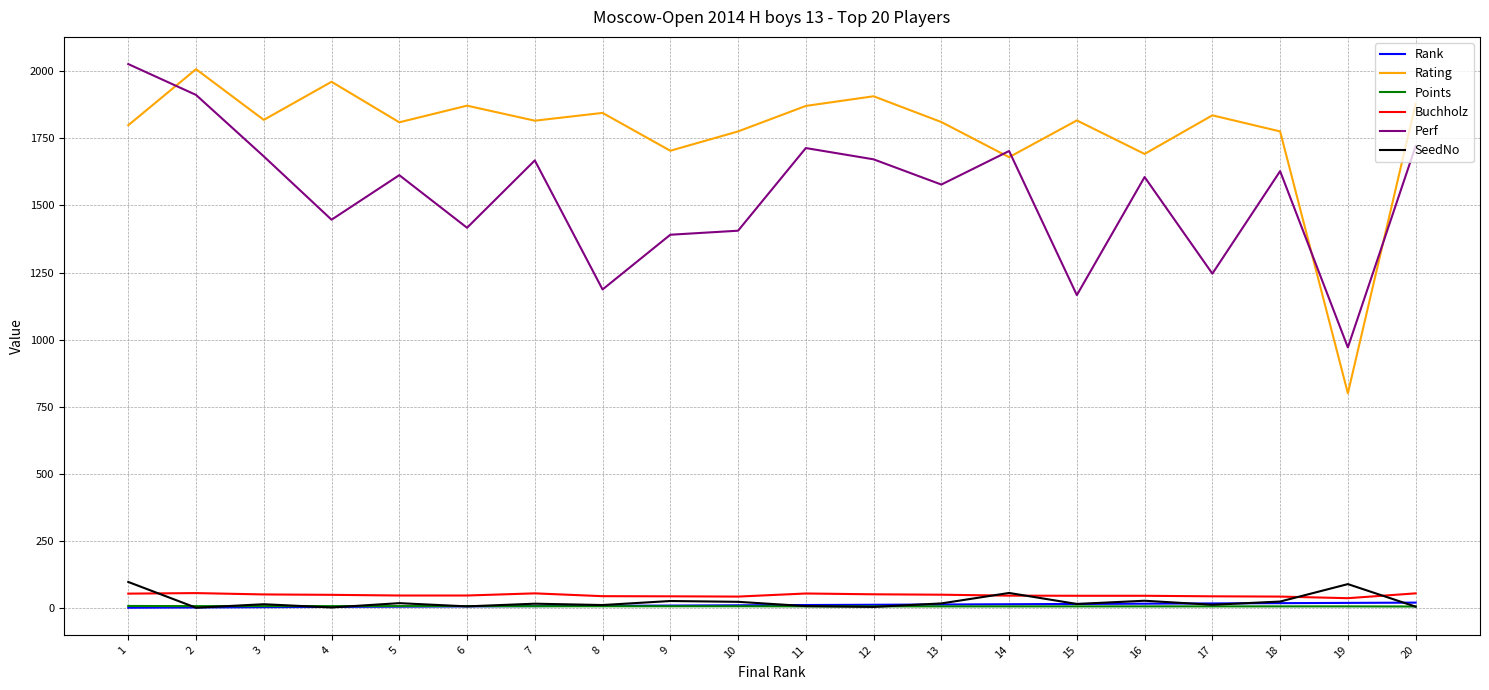

Which series has the largest range (max minus min)?

Rating